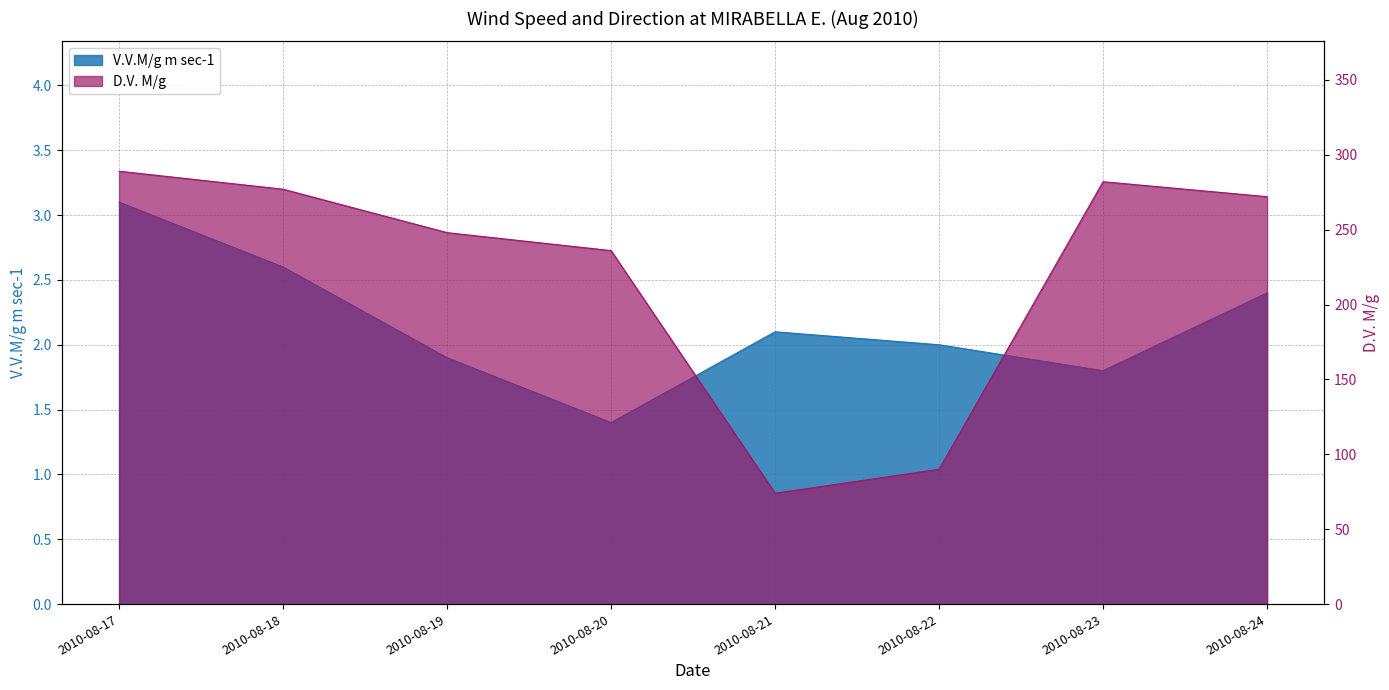

Which series has the widest spread of values?

D.V. M/g